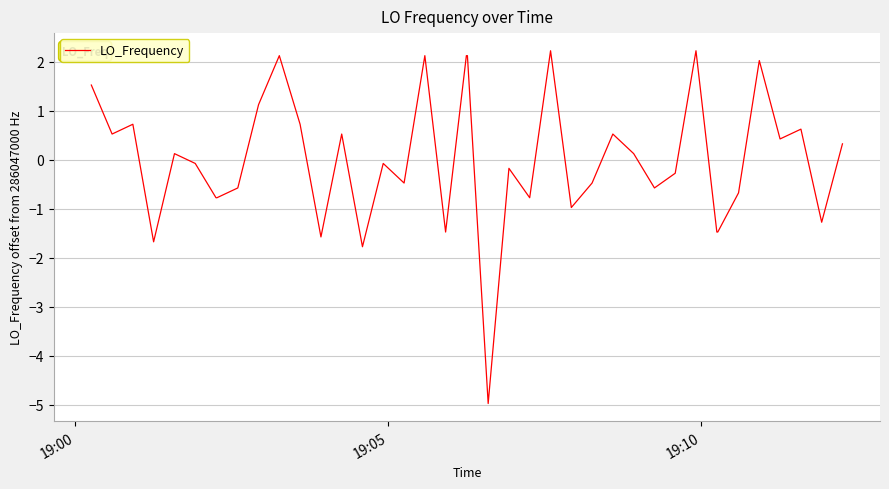

What is the minimum value shown in the chart?

-5.0